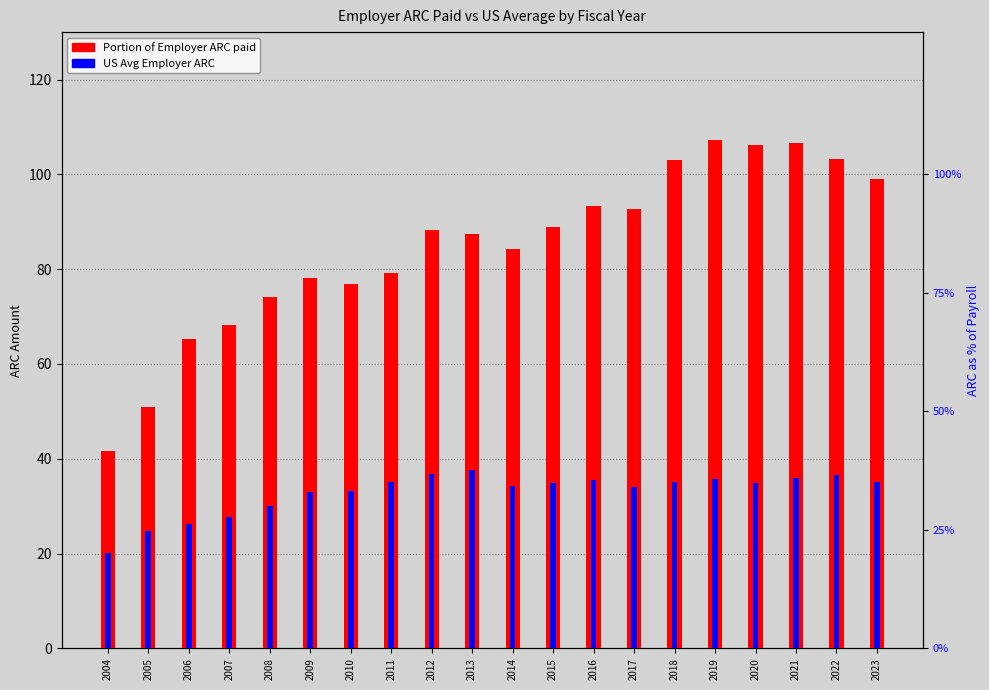

What are all the series names shown in the legend?

Portion of Employer ARC paid, US Avg Employer ARC